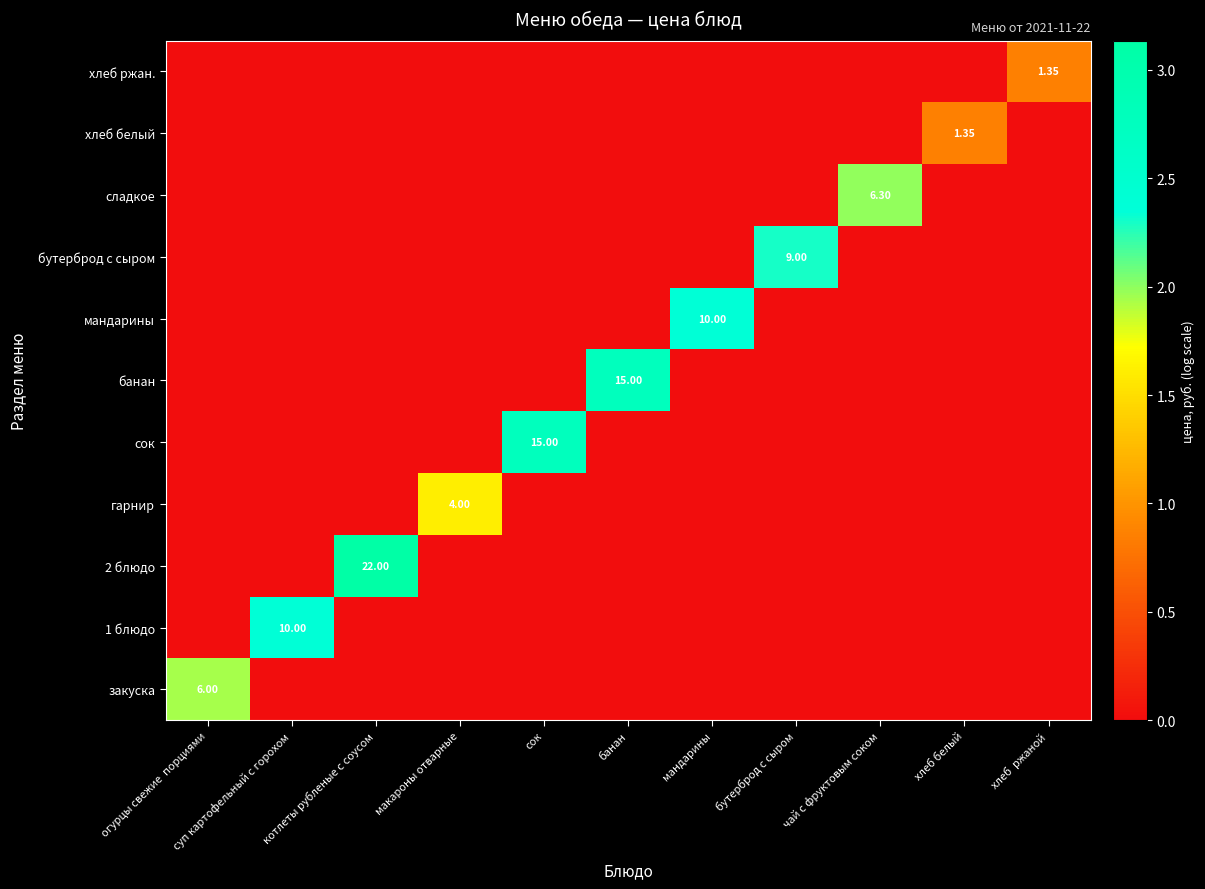

At which category is the sum across all series the highest?

котлеты рубленые с соусом